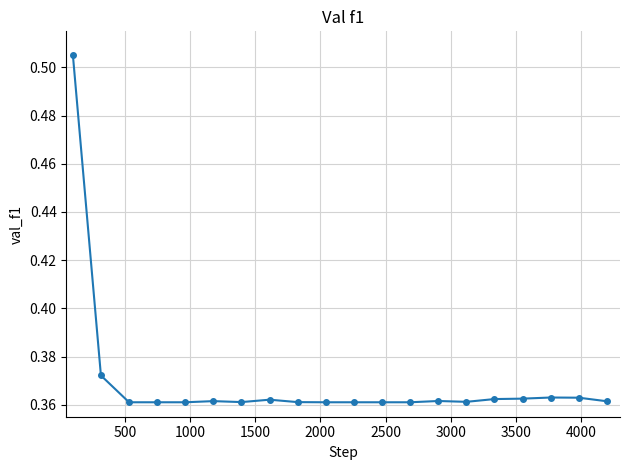

What is the sum of all values?

7.4